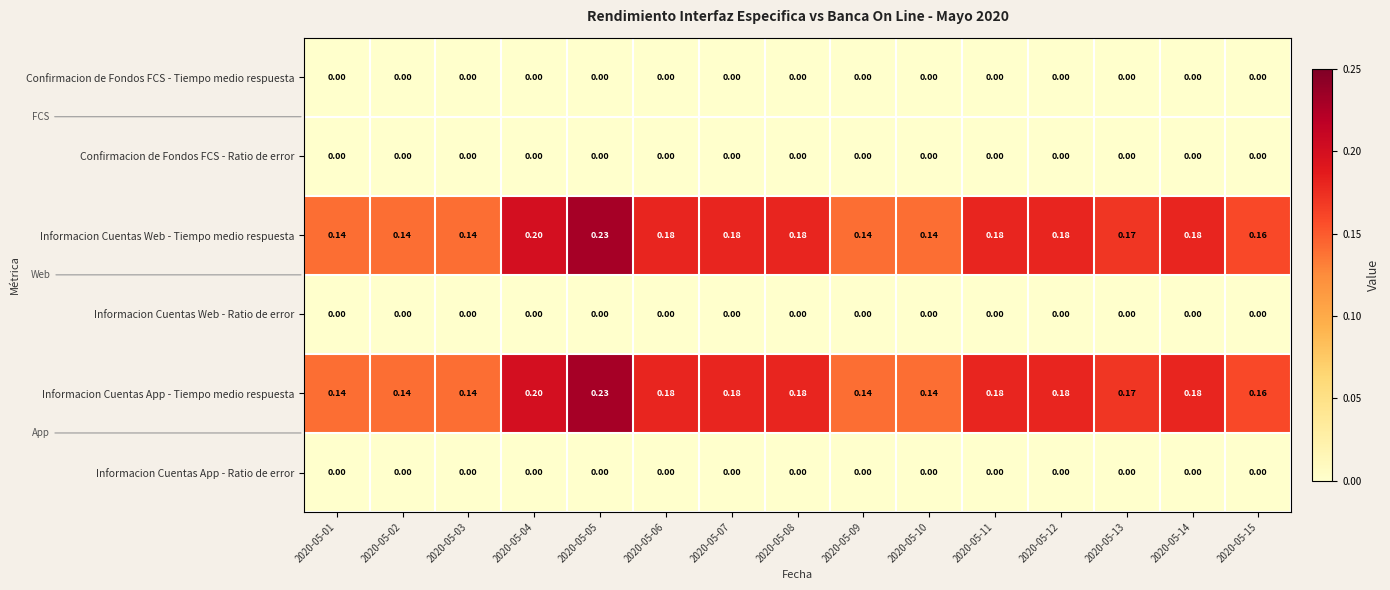

Is the value of Informacion Cuentas Web - Tiempo medio respuesta at 2020-05-14 greater than the value of Confirmacion de Fondos FCS - Tiempo medio respuesta at 2020-05-15?

Yes